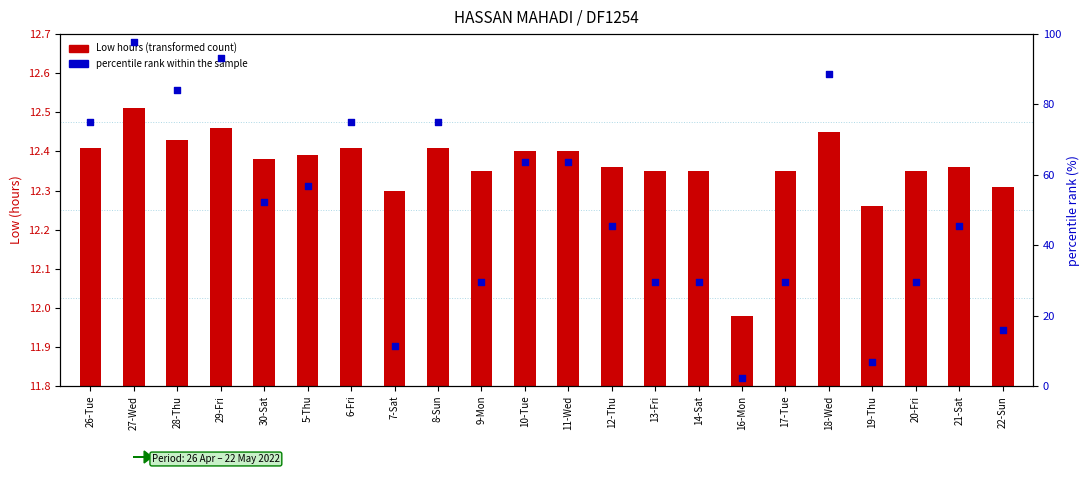

Which series reaches the minimum Y coordinate?

Low hours (transformed count)